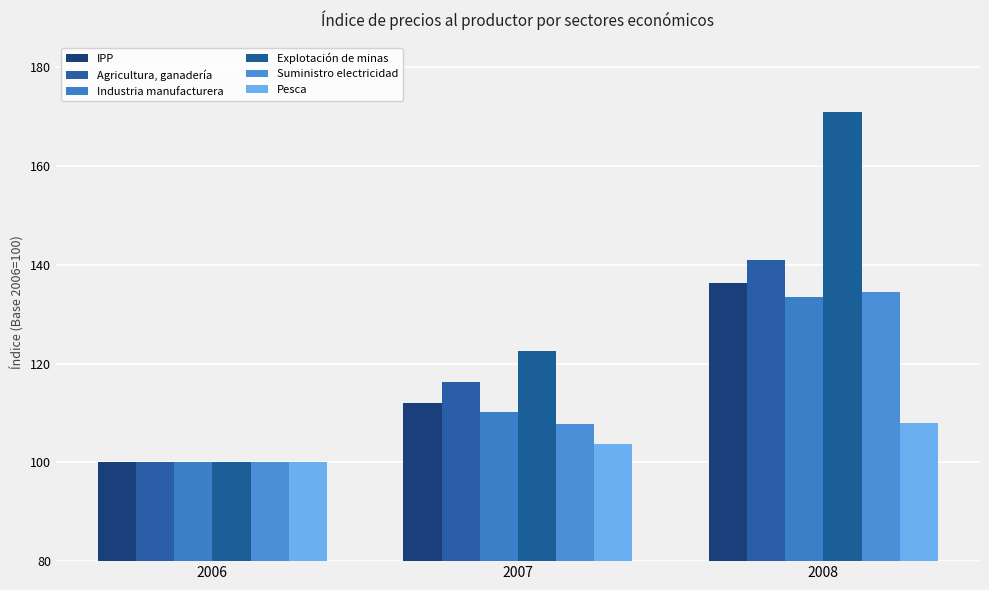

At 2006, list the series in order from largest to smallest.

IPP, Agricultura, ganadería, Industria manufacturera, Explotación de minas, Suministro electricidad, Pesca